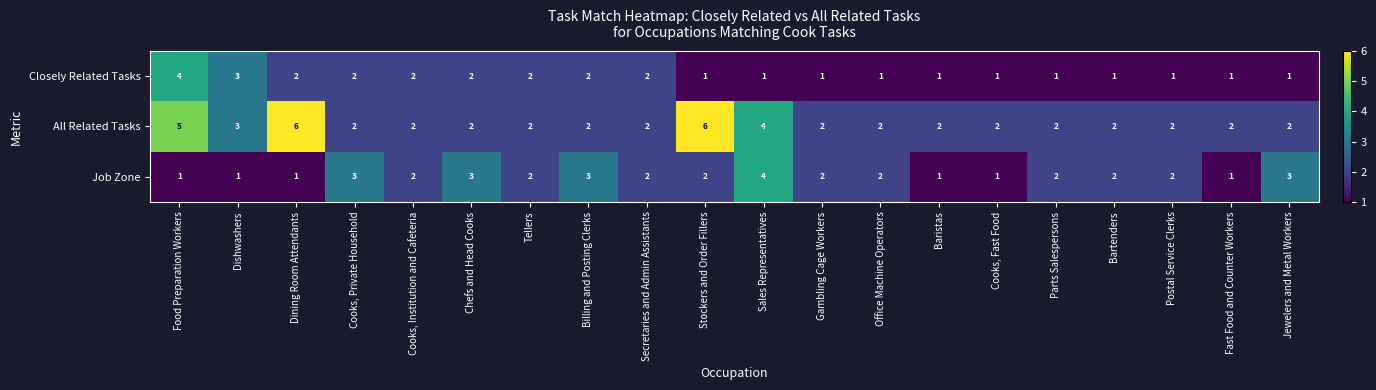

The All Related Tasks series shows 0 at Parts Salespersons. True or false?

False